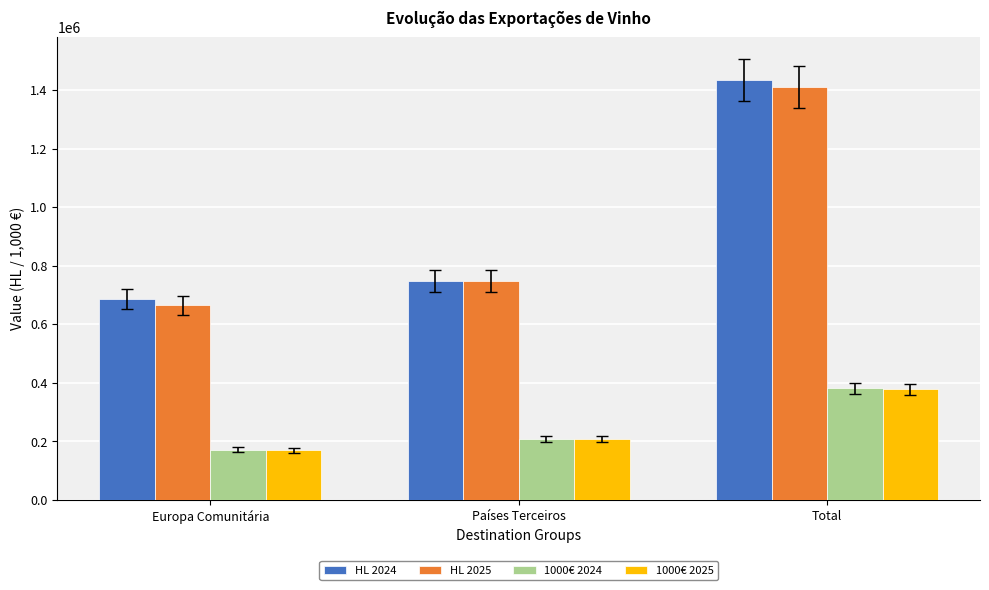

What is the approximate value of HL 2025 at Países Terceiros?

746406.6